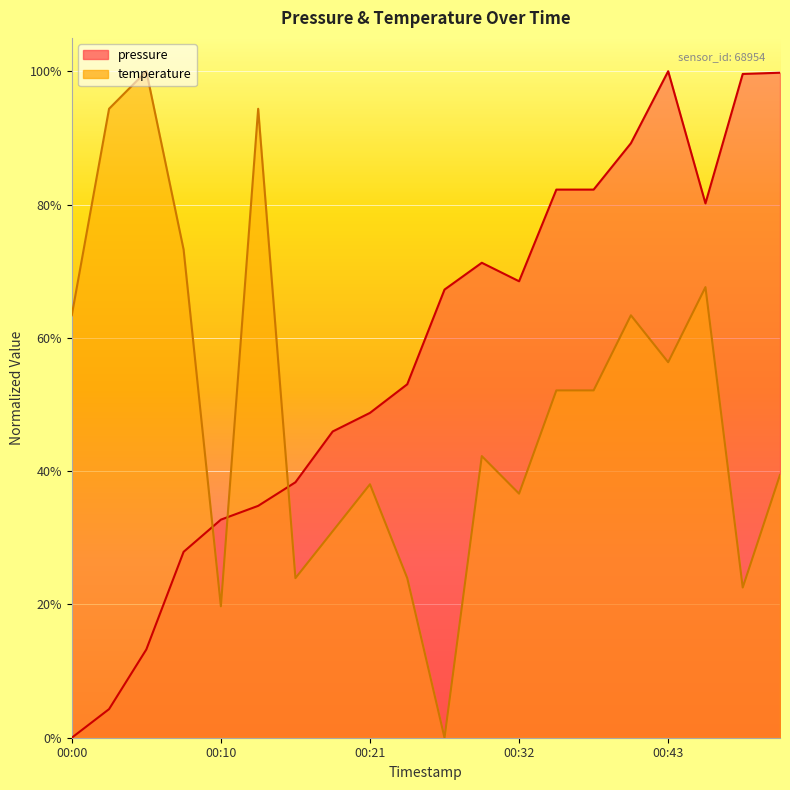

At which category is the sum across all series the highest?

00:43